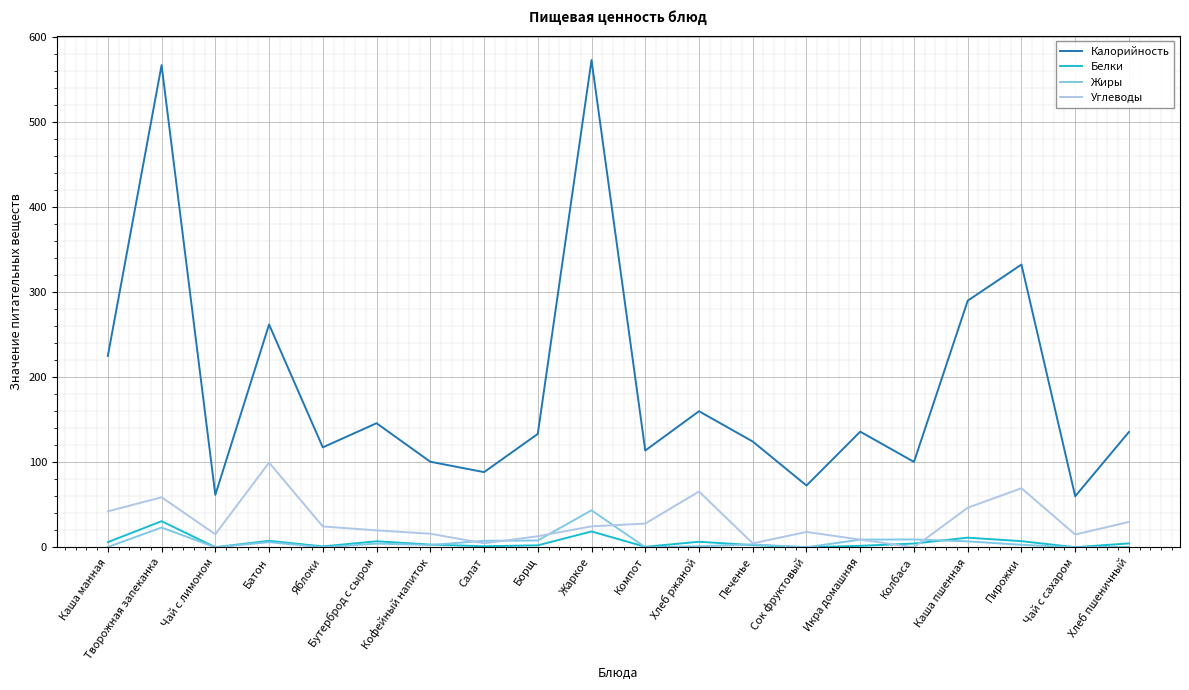

At which label is Жиры closest to 21?

Творожная запеканка